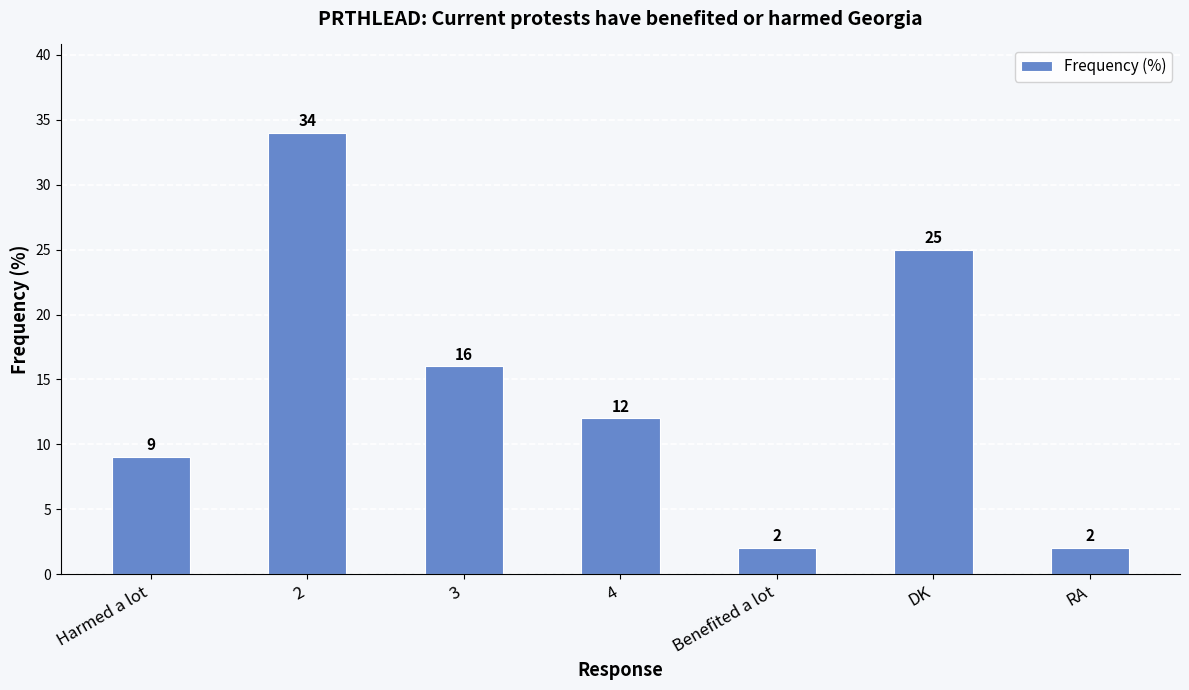

At which label does the data first exceed 12?

2